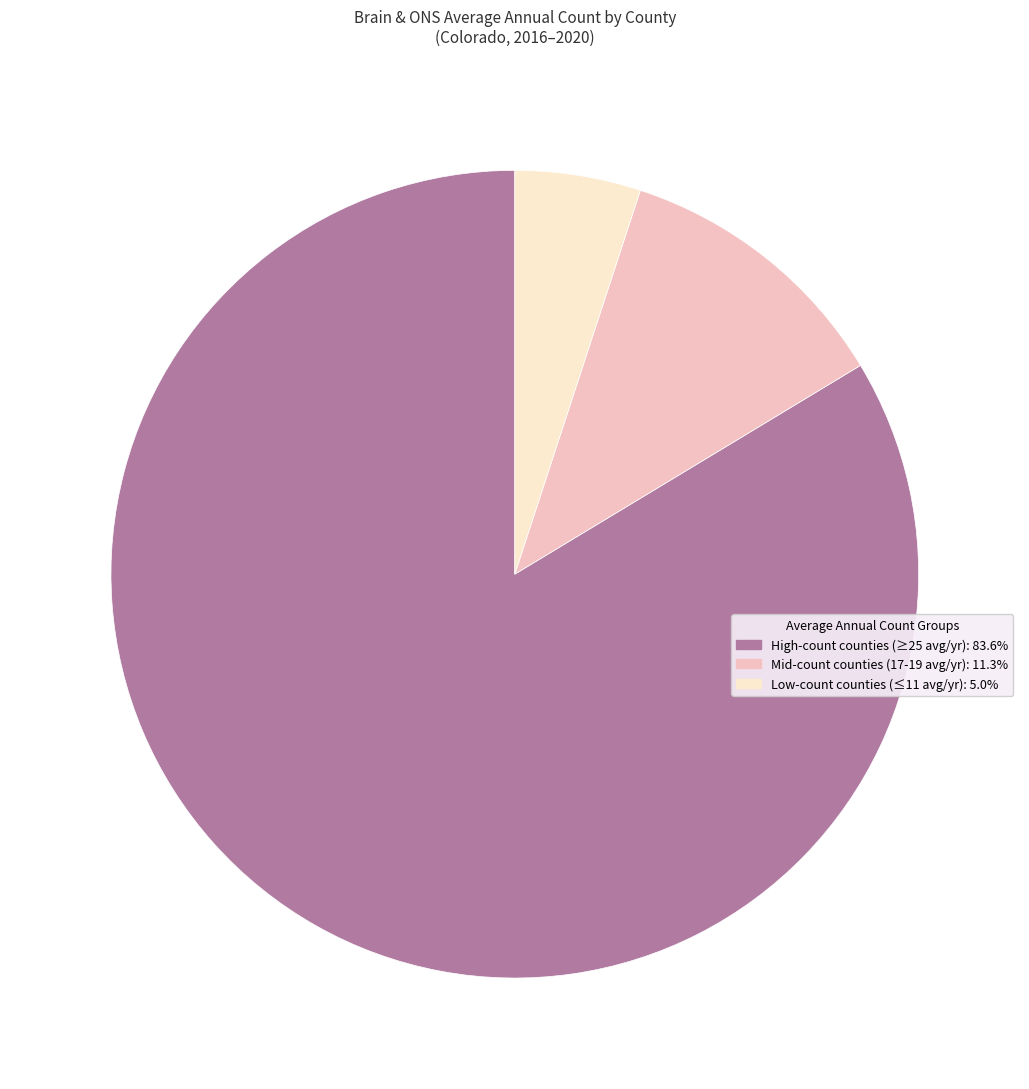

Is there any slice that represents more than half of the pie?

Yes